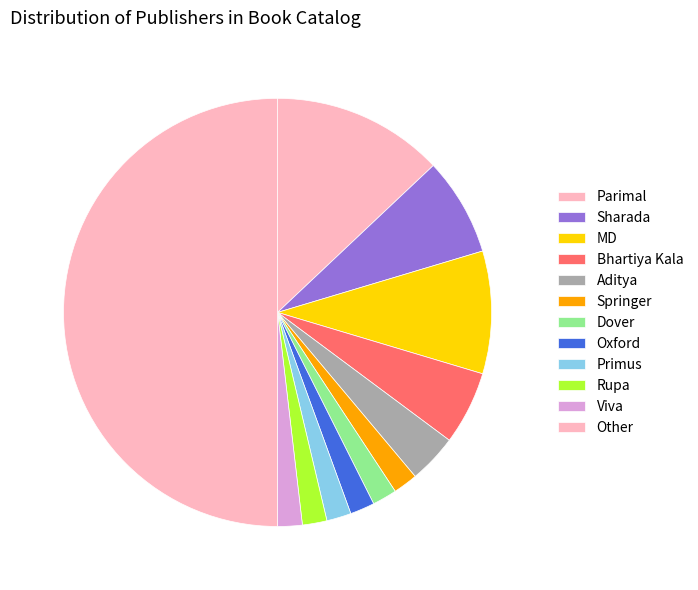

Which slice is the largest?

Other